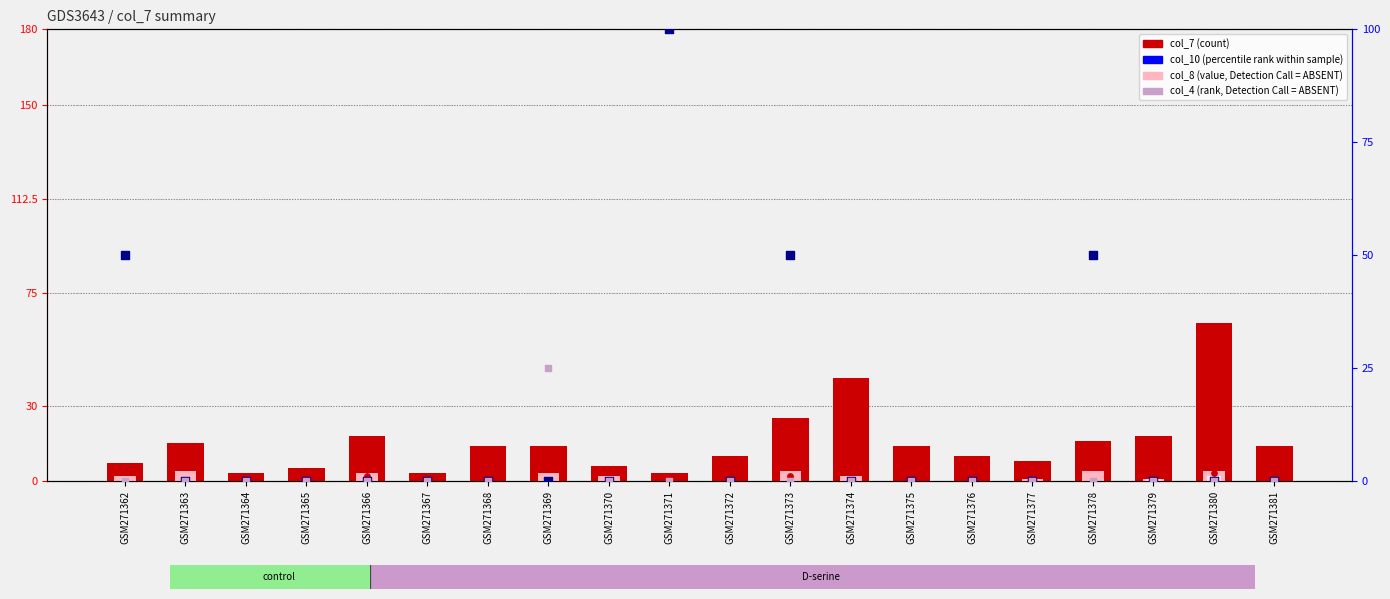

Is the value of col_7 (count) at GSM271364 greater than the value of col_2 at GSM271366?

Yes